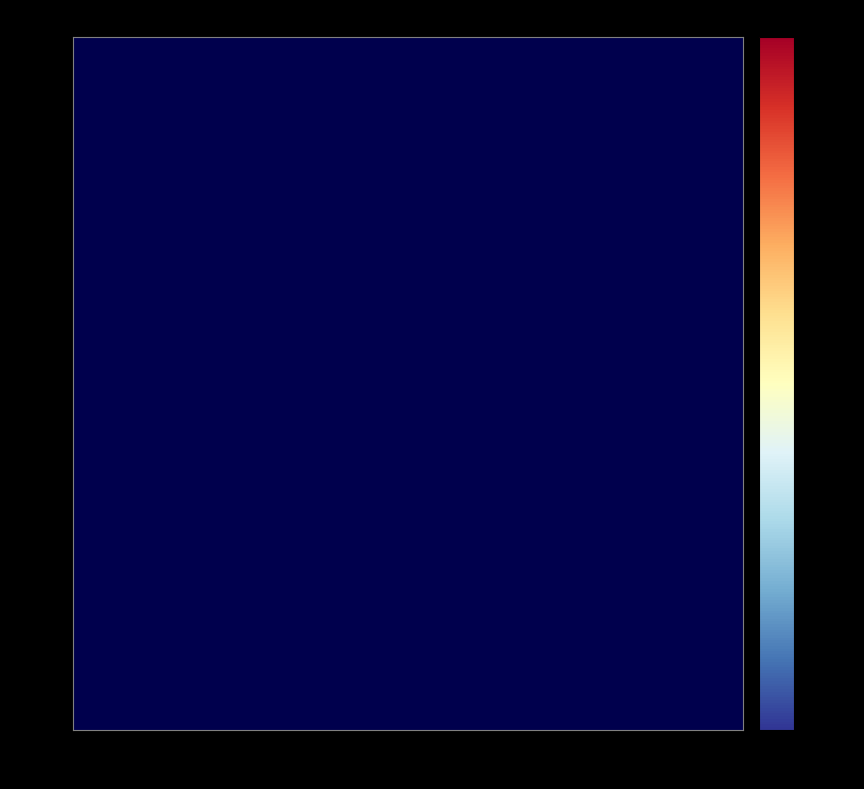

Rank the series at true from lowest to highest value.

00016, 00017, 00011, 00018, 00014, 00022, 00030, 00019, 00026, 00023, 00064, 00013, 00034, 00068, 00025, 00010, 00033, 00041, 00028, 00058